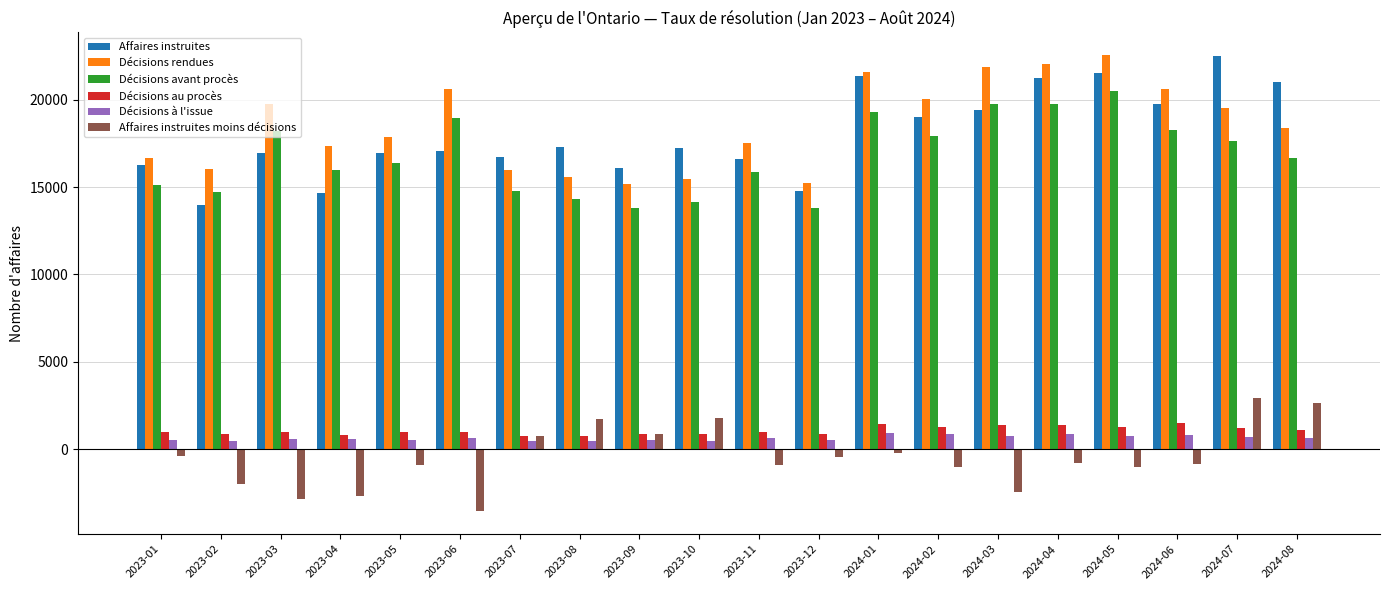

What is the average value of the Décisions avant procès series?

16799